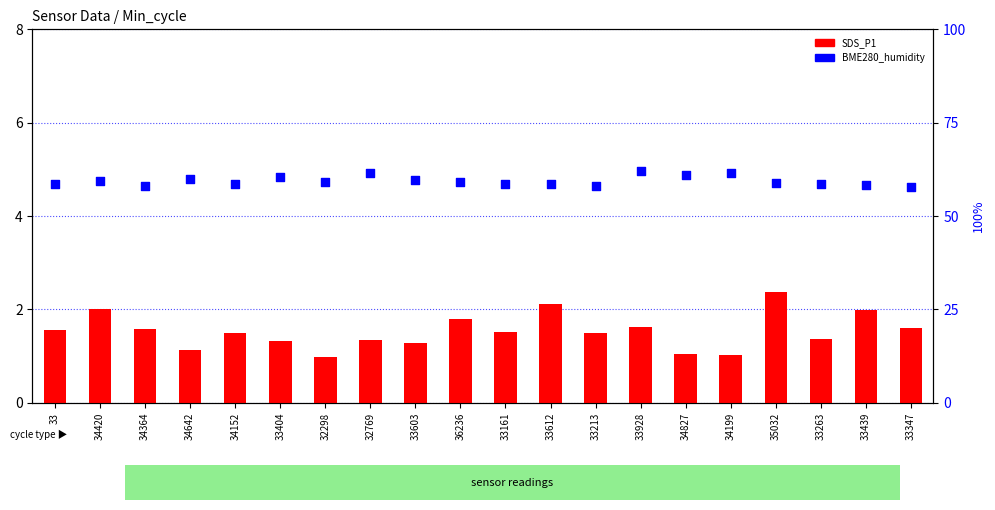

Which series reaches the minimum Y coordinate?

SDS_P1